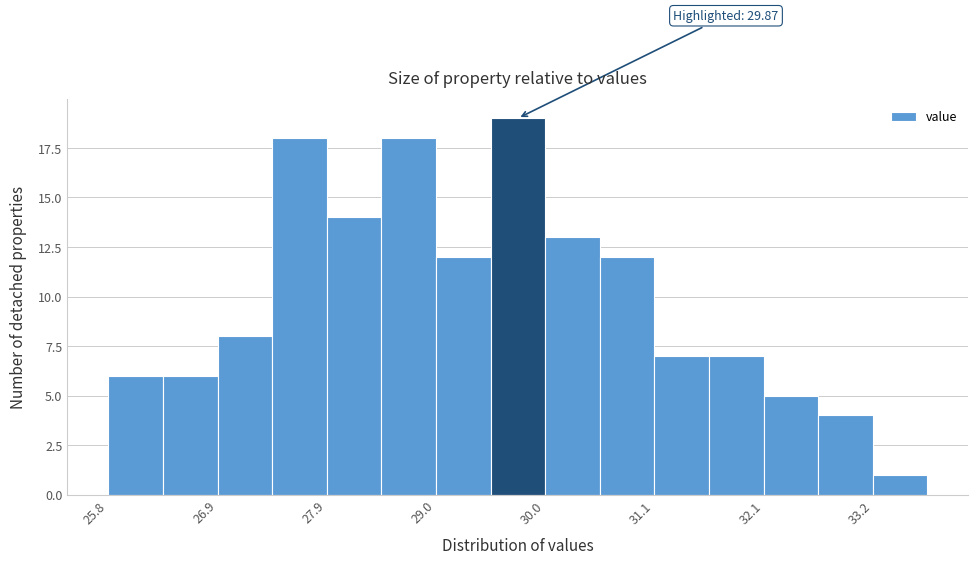

Around what value on the x-axis is the tallest bar? Give the approximate position of its centre, as read against the axis.

29.8